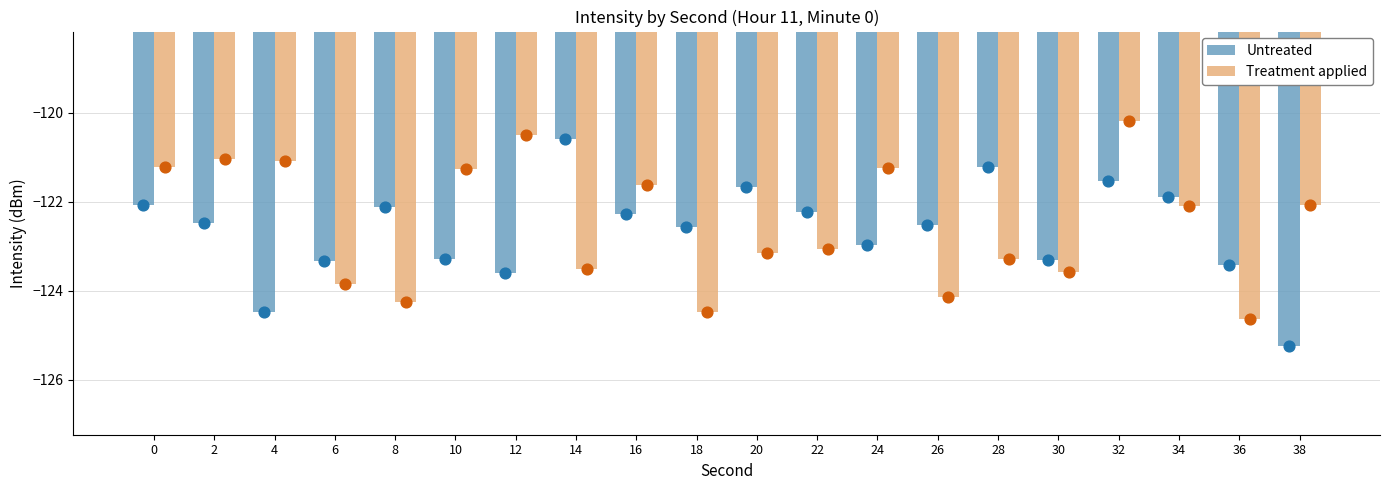

Which series has the largest total across all categories?

Treatment applied